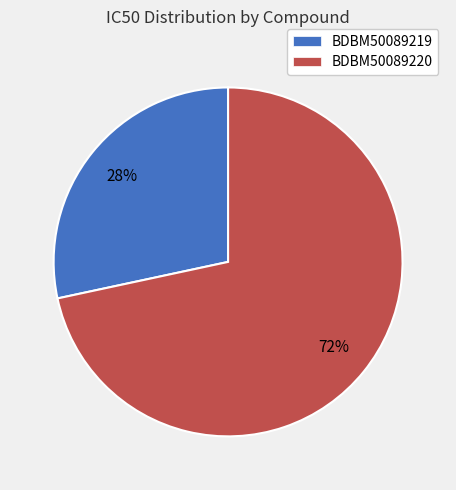

How many segments does this pie chart have?

2